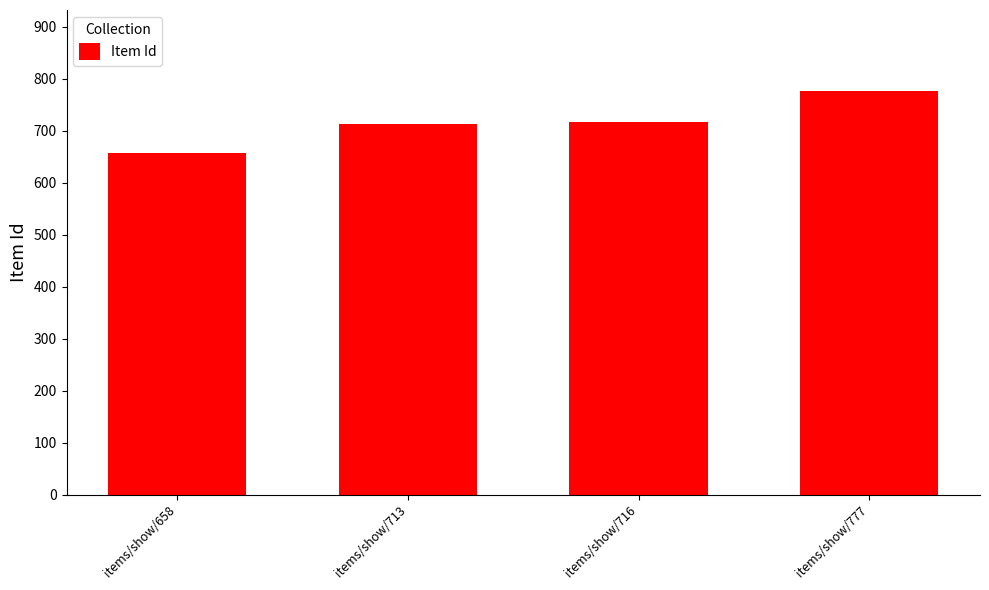

What is the smallest value displayed?

658